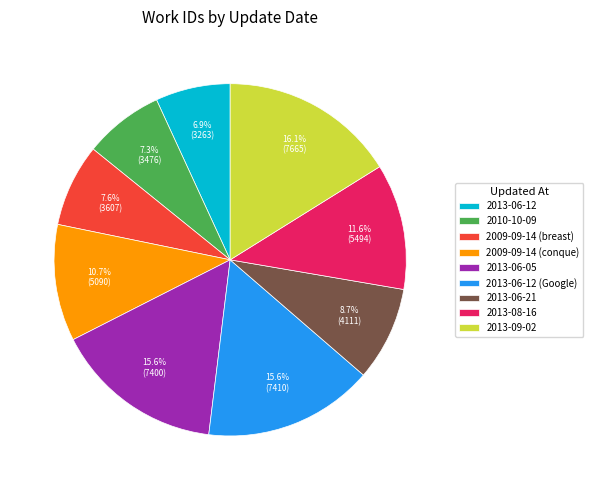

What is the ratio of the value at 2013-06-05 to the value at 2013-09-02?

1.0